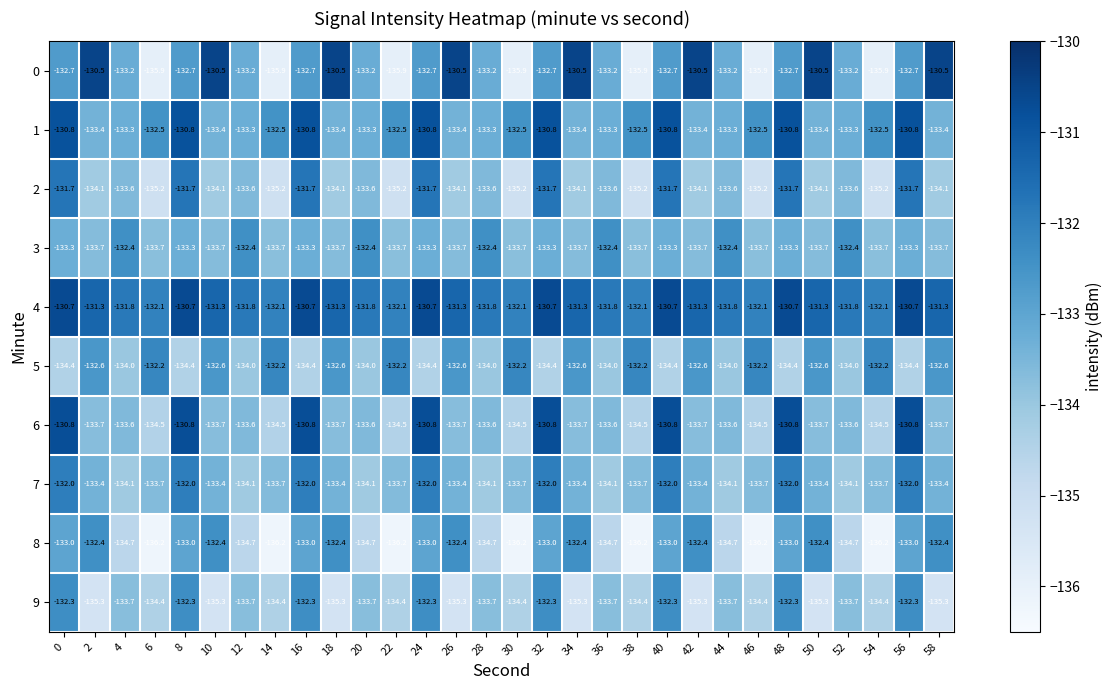

What is the sum of all 7 values?

-3997.8